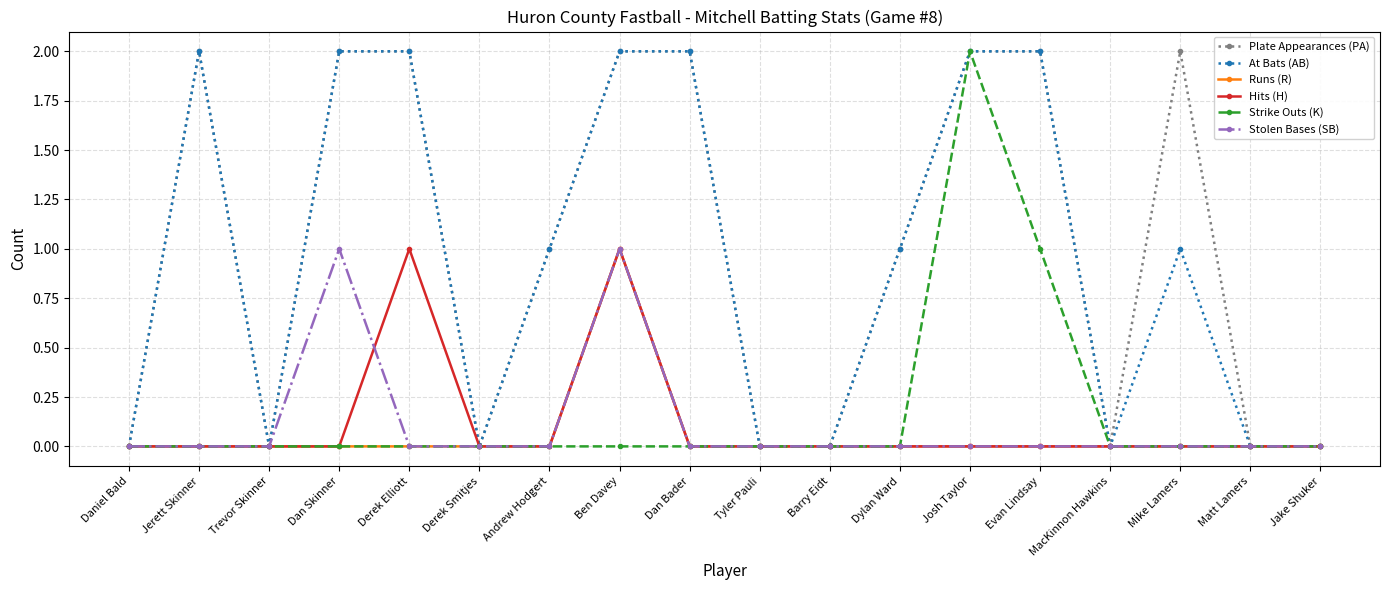

Is it true that Plate Appearances (PA) equals 1 at Ben Davey?

False